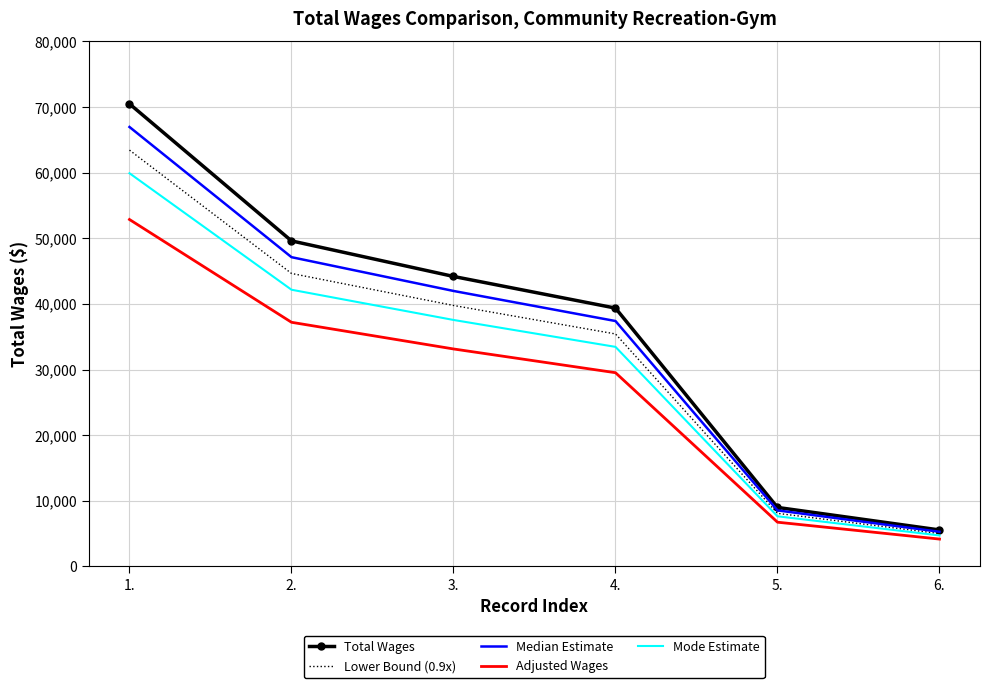

Is it true that Lower Bound (0.9x) equals 44640.0 at 2.?

True